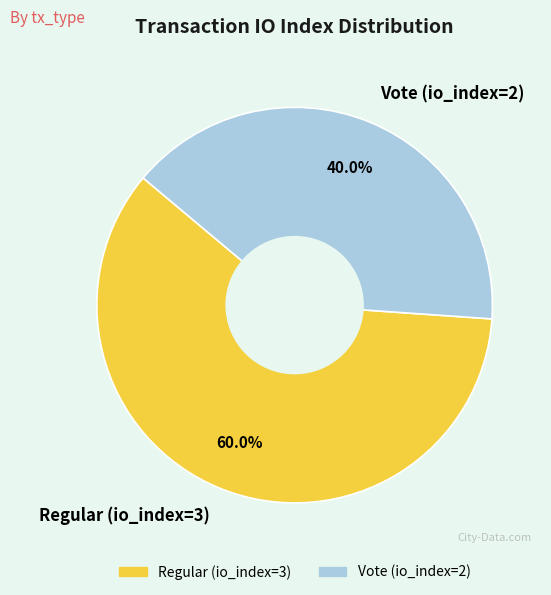

Does Vote (io_index=2) represent more than half of the total?

No